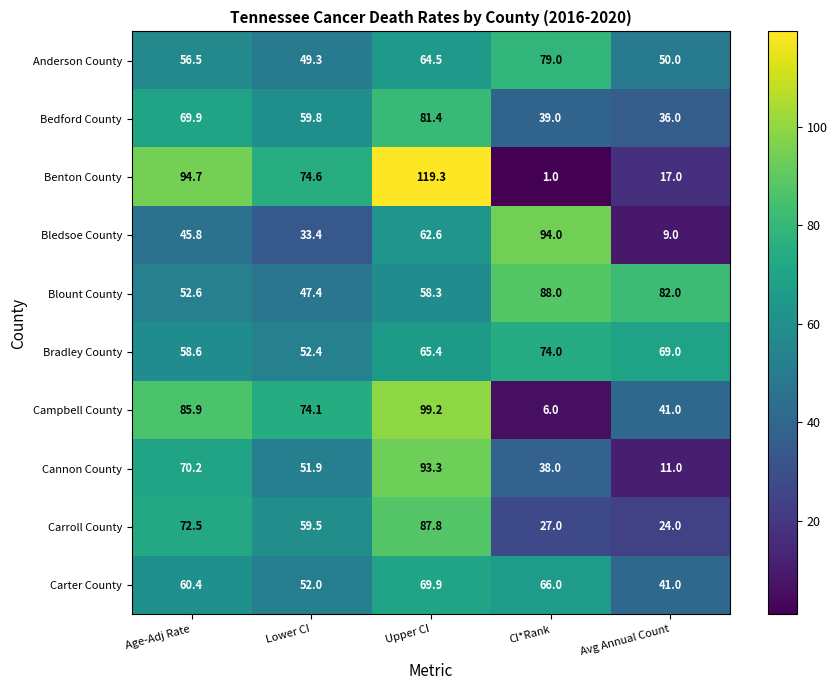

Which category has the highest value across all series?

Upper CI